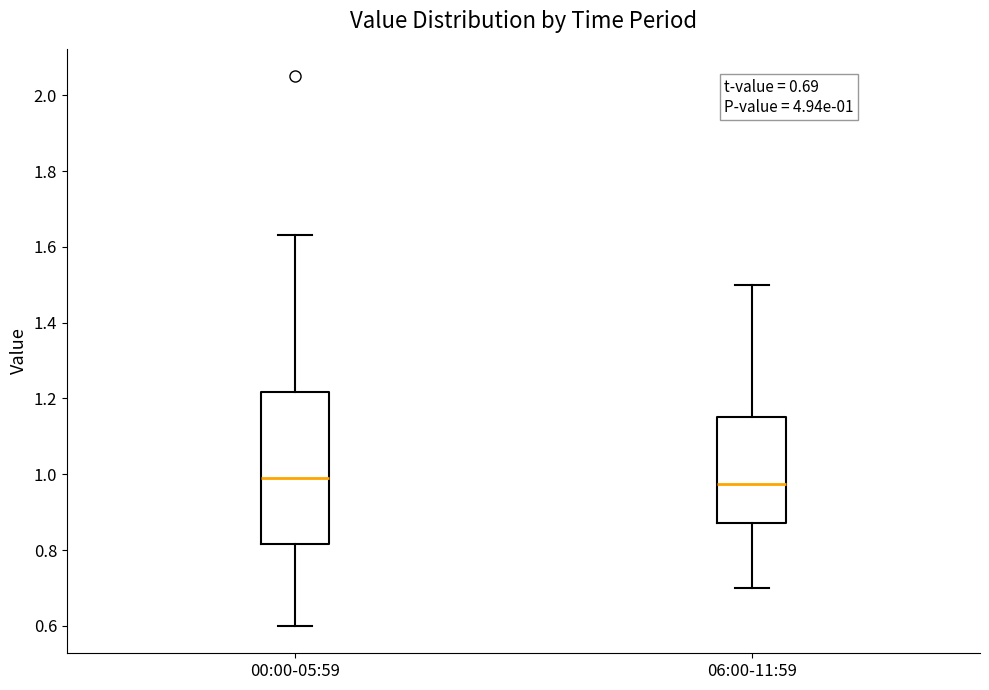

Comparing the boxes themselves (not the whiskers), which one is the tallest?

00:00-05:59